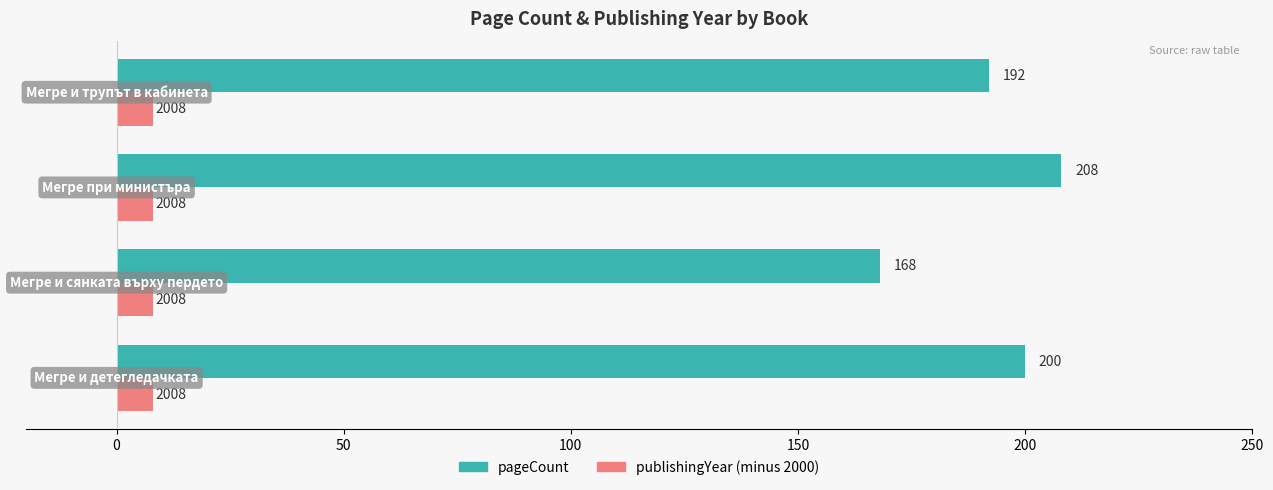

What is the sum of all pageCount values?

768